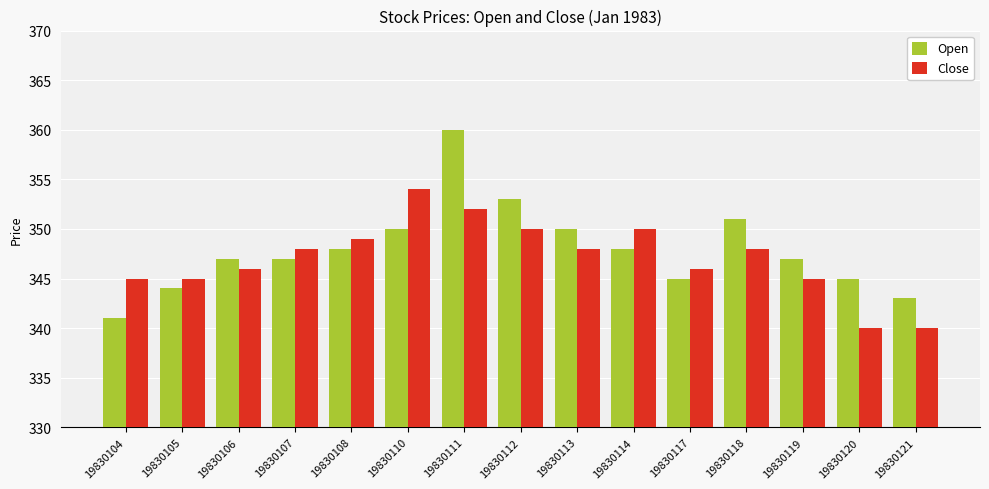

What is the approximate value of Open at 19830107?

347